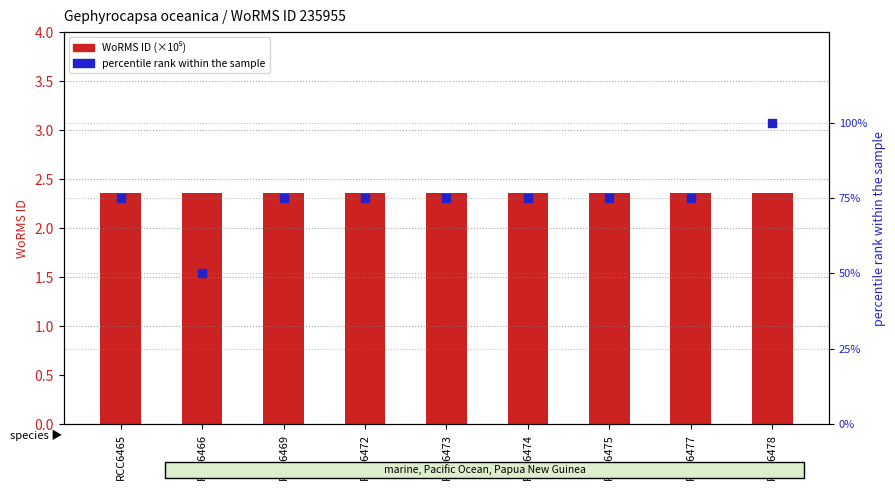

Which series contains the lowest Y value?

WoRMS ID (×10⁵)